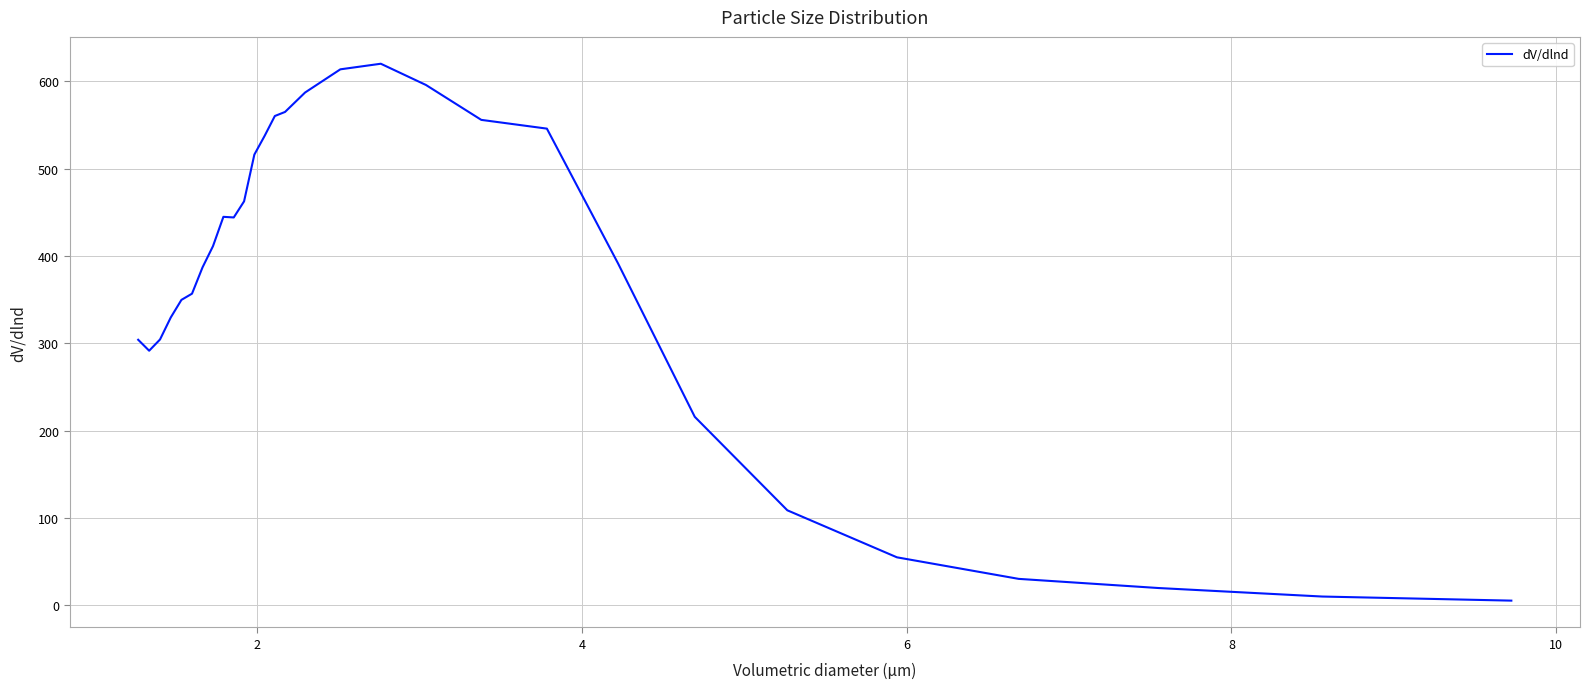

What is the difference between the maximum and minimum values?

615.0